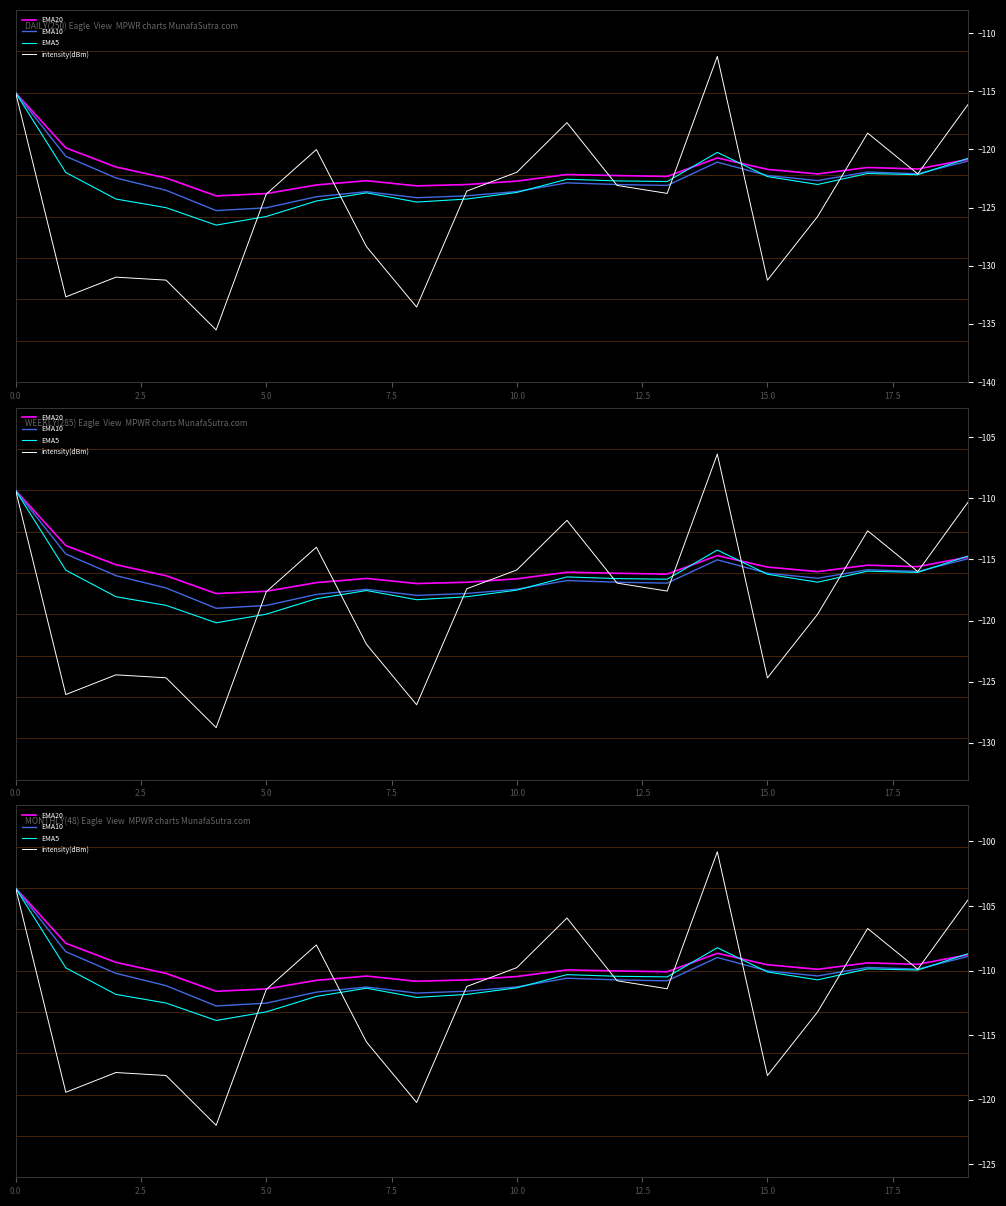

How many lines are shown in the chart?

4